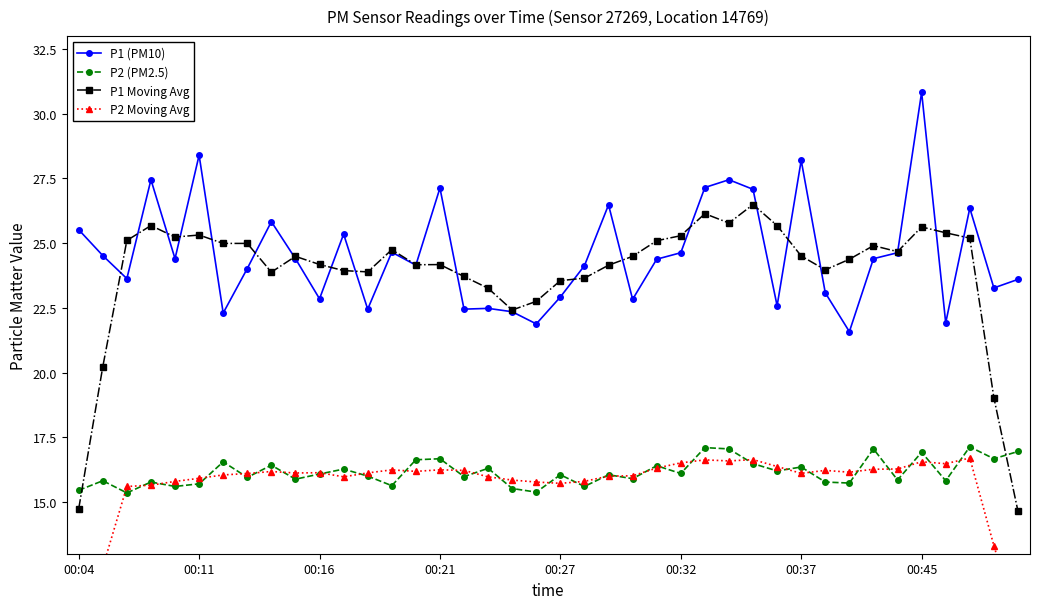

What is the value of the P1 (PM10) point at the 32nd from the left?

23.1